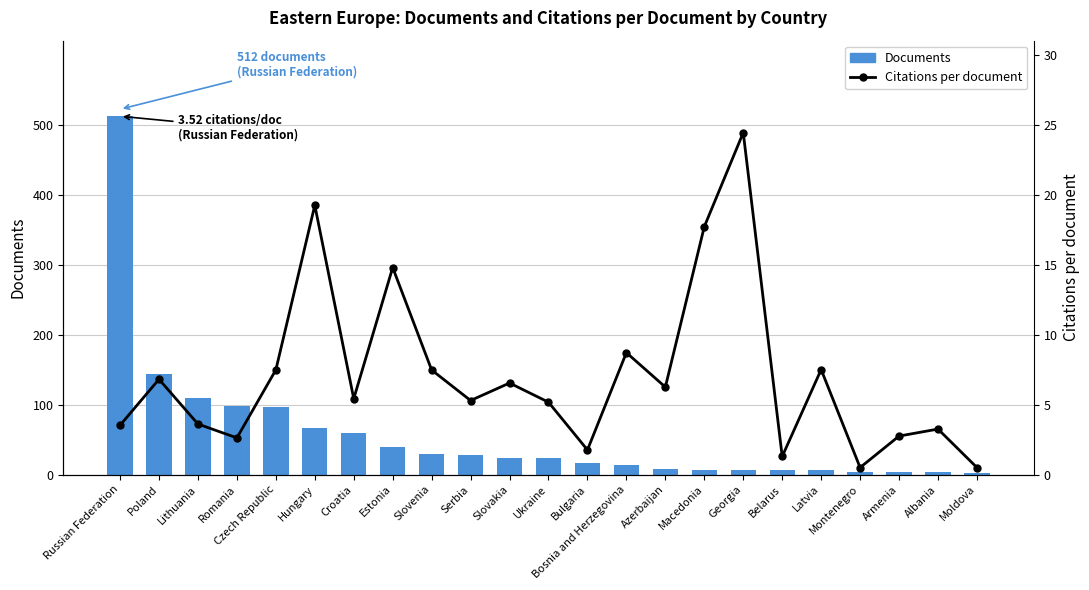

What value does the Citations per document series have at Croatia?

5.4